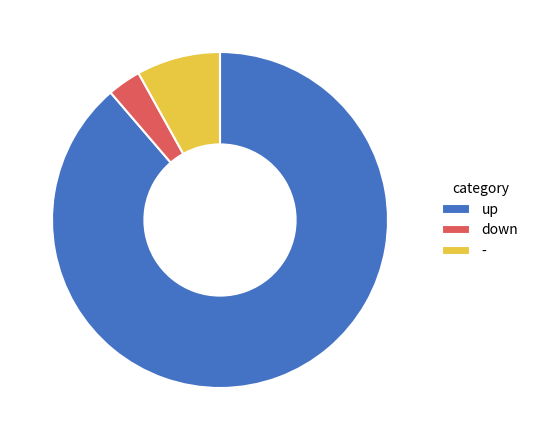

Combined, do down and up account for over 50%?

Yes